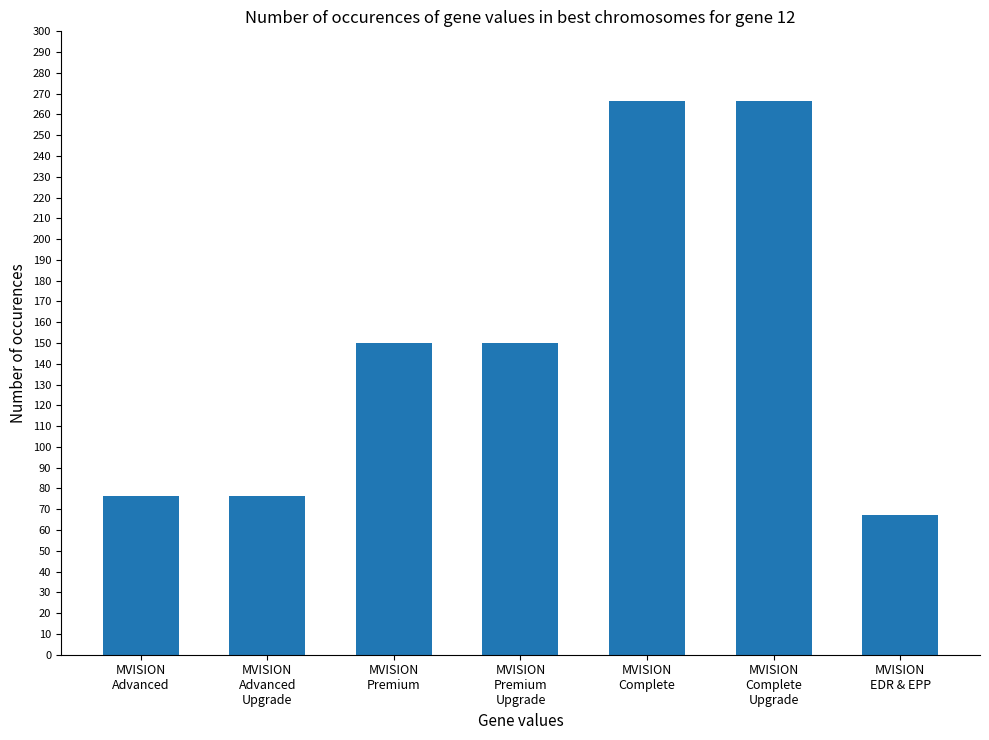

Are the bars horizontal?

No